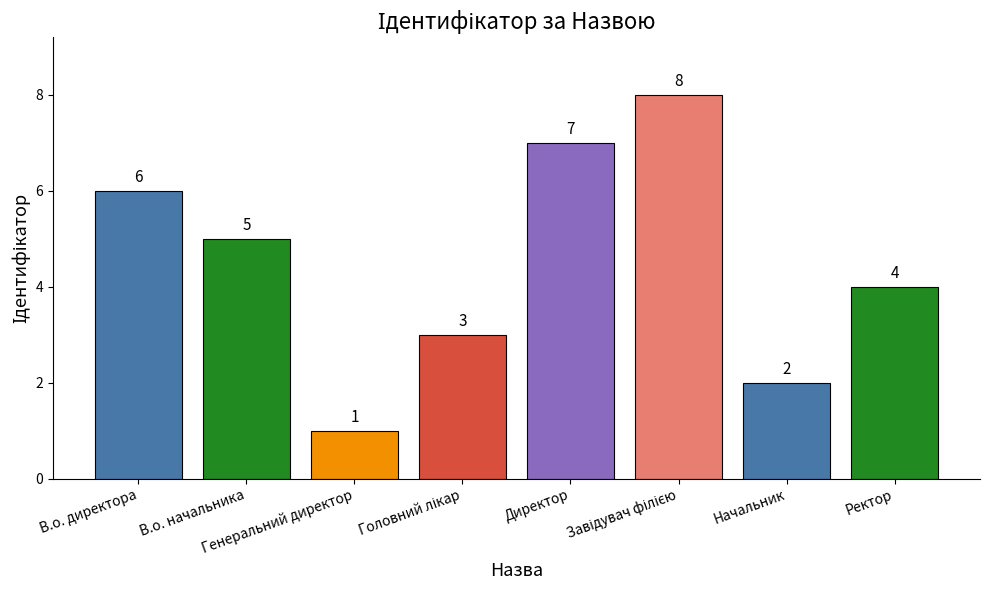

Which has a higher value, Генеральний директор or Ректор?

Ректор